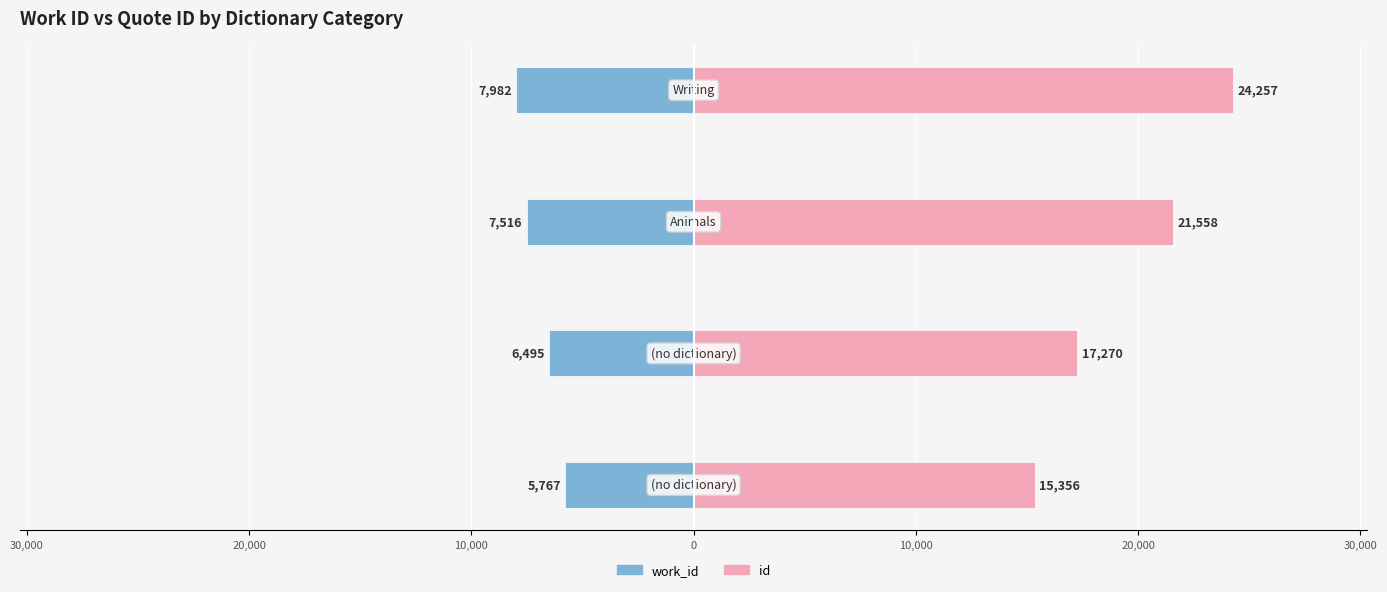

How many data points in work_id are less than -6495?

2